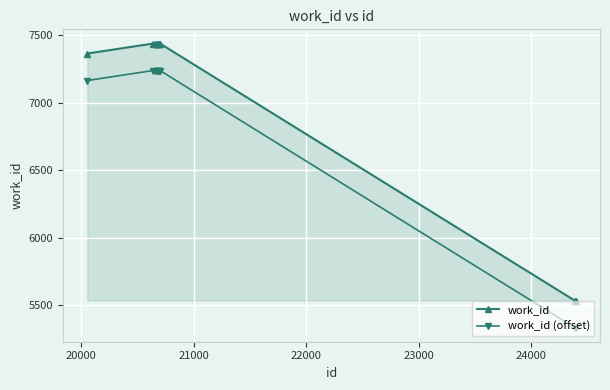

What is the sum of all work_id (offset) values?

68508